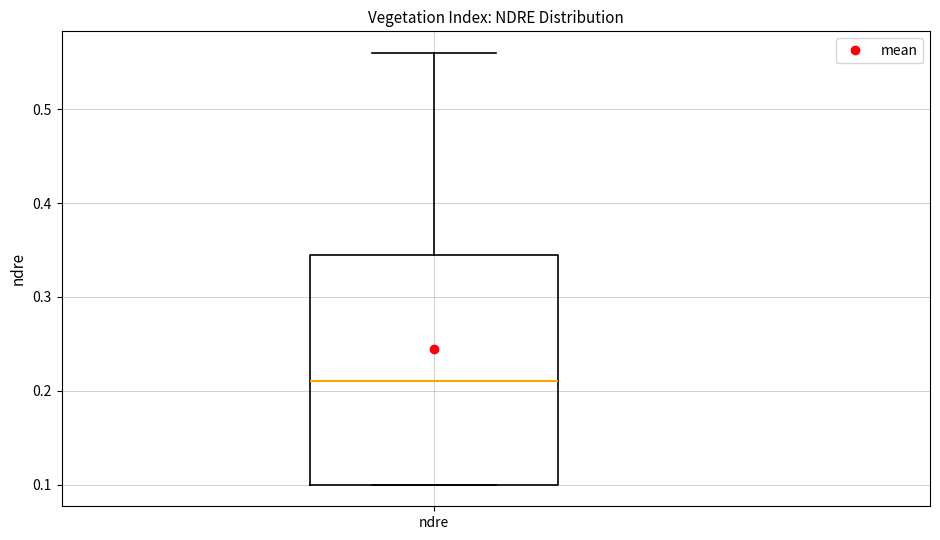

Transcribe this box plot: give where the median line is, the range the box spans, and where the two whiskers end, as read against the y-axis. The values are not printed on the chart, so give them approximately, as read against the axis.

median 0.21, box 0.10 to 0.35, whiskers 0.10 to 0.56